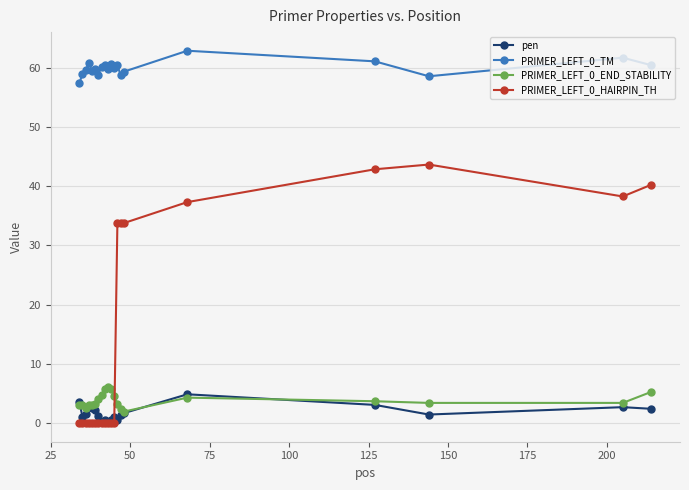

What is the lowest value of the PRIMER_LEFT_0_TM series?

57.4